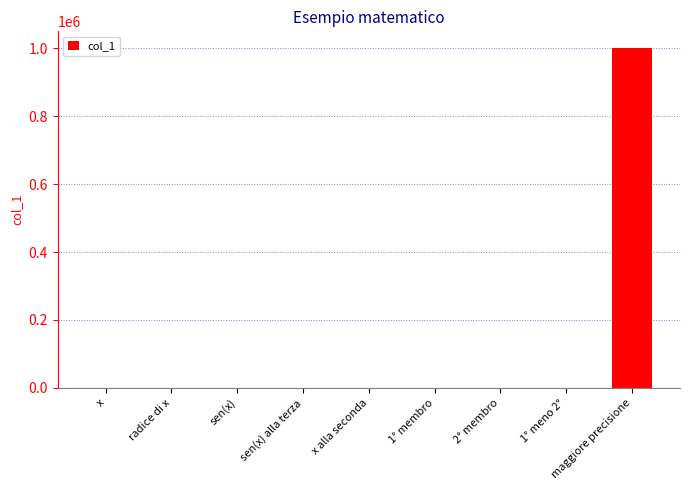

The chart shows a value of 0 at radice di x. True or false?

True